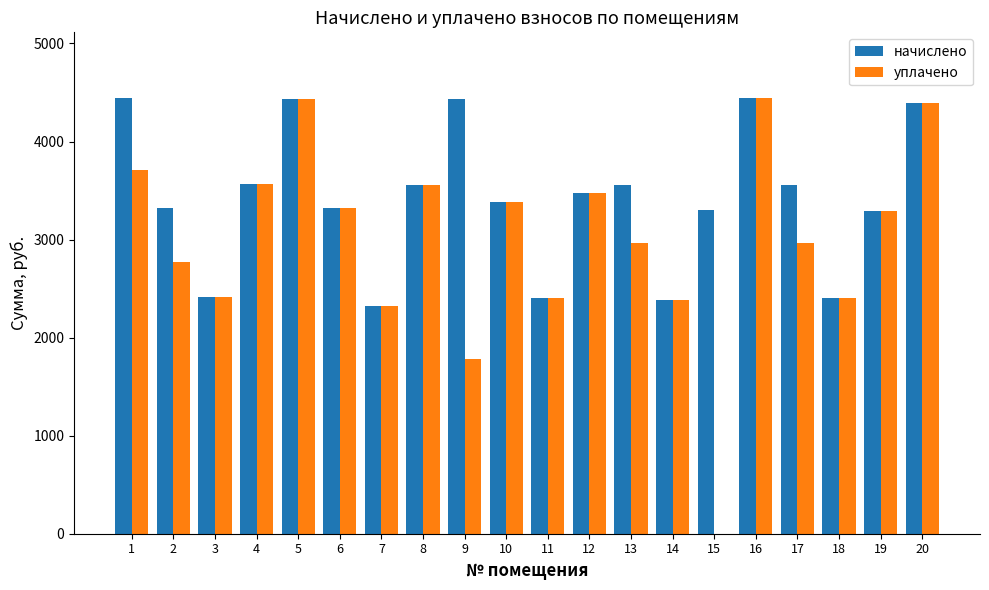

What is the total value across all series at 3?

4819.0